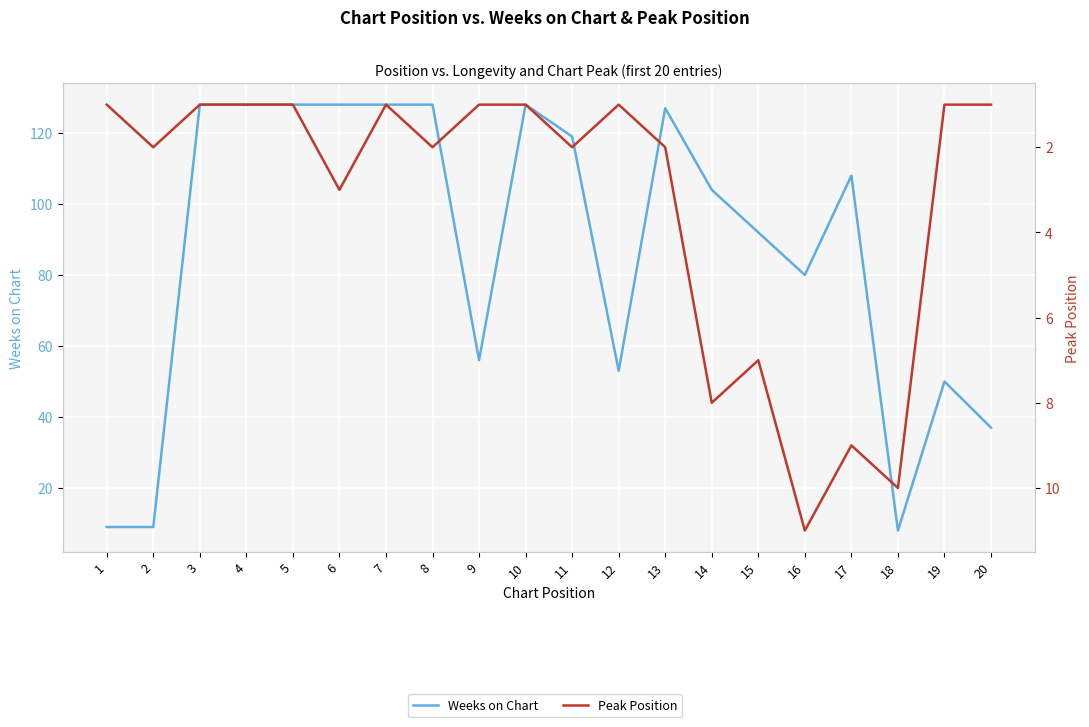

True or false: Weeks on Chart has a value of 128 at 3.

True